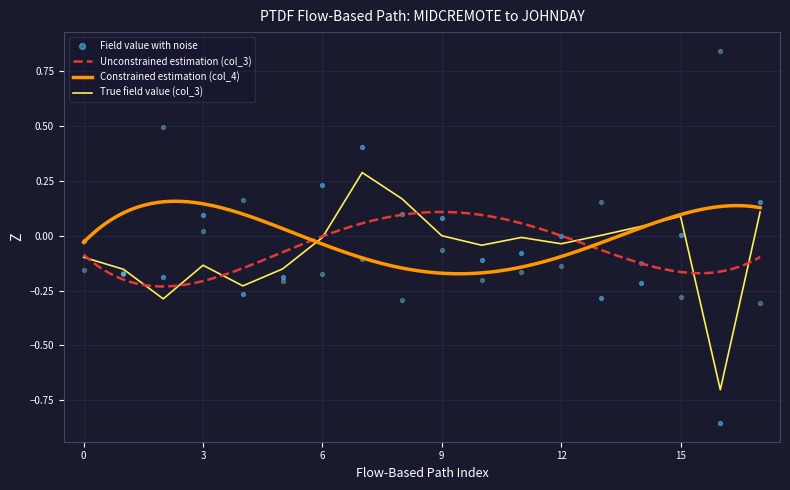

What is the lowest value of the True field value (col_3) series?

-0.7